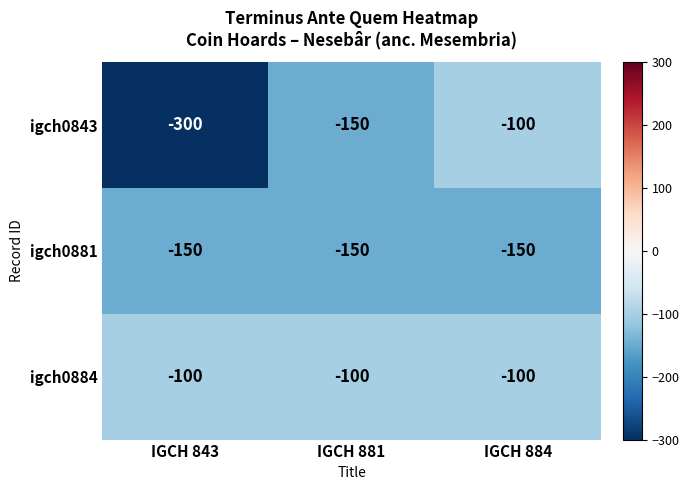

Which series changed the most between IGCH 843 and IGCH 884?

igch0843